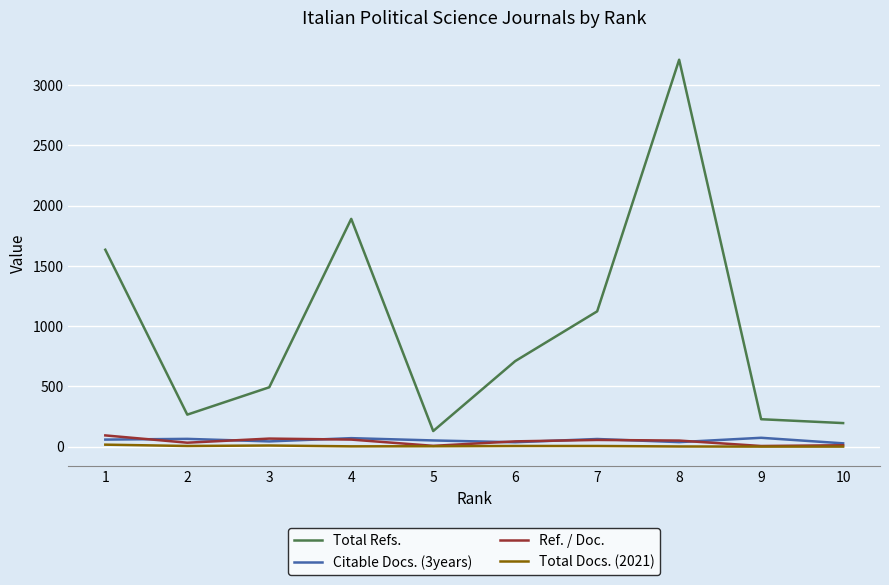

Read the Citable Docs. (3years) value at 5.

52.0